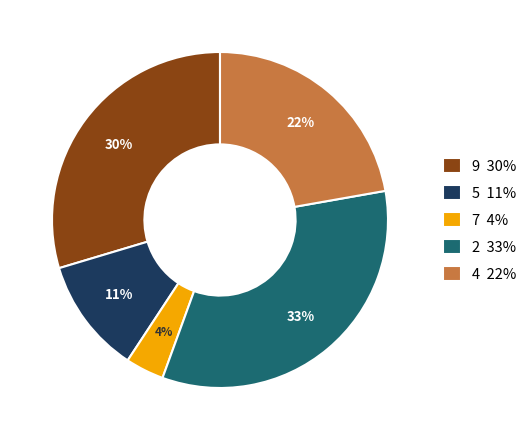

Does any single category account for the majority?

No